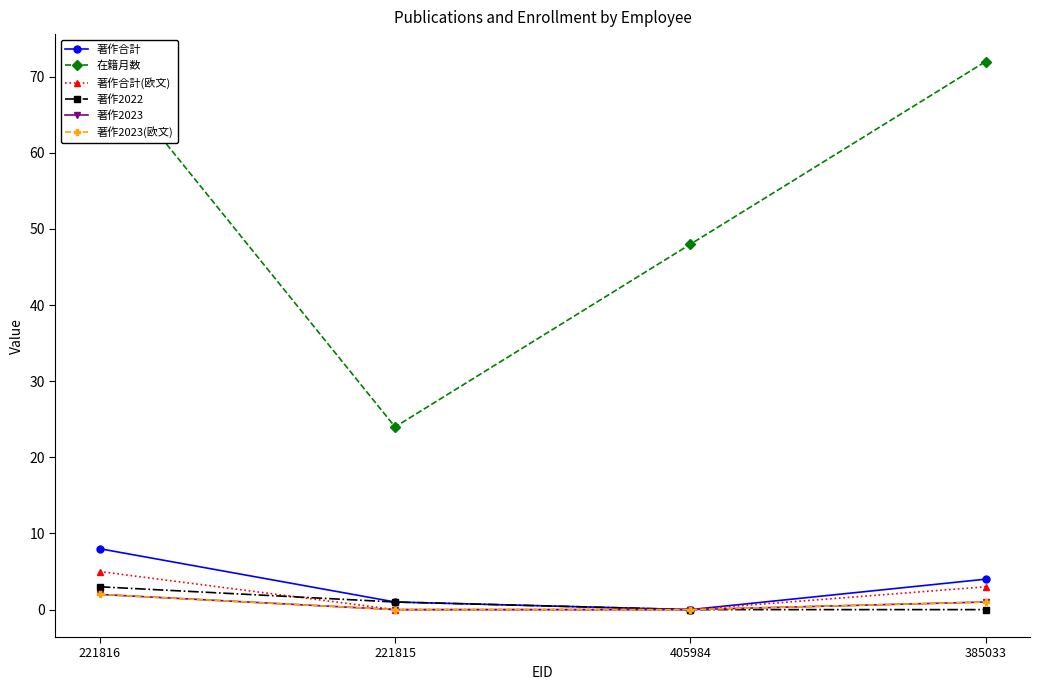

Is this an area chart (filled region under the line)?

No